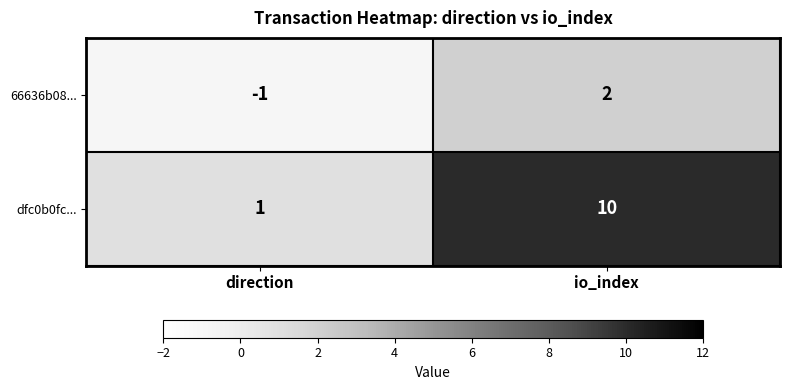

Reading left to right, transcribe all the data shown in this chart.

66636b08...: direction=-1	io_index=2
dfc0b0fc...: direction=1	io_index=10